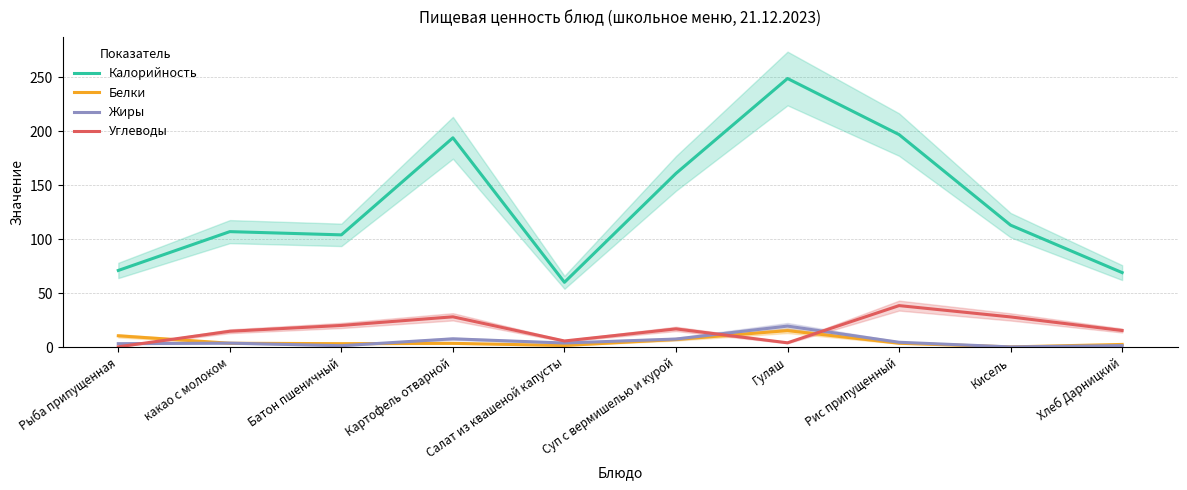

The Углеводы series shows 28.3 at Суп с вермишелью и курой. True or false?

False